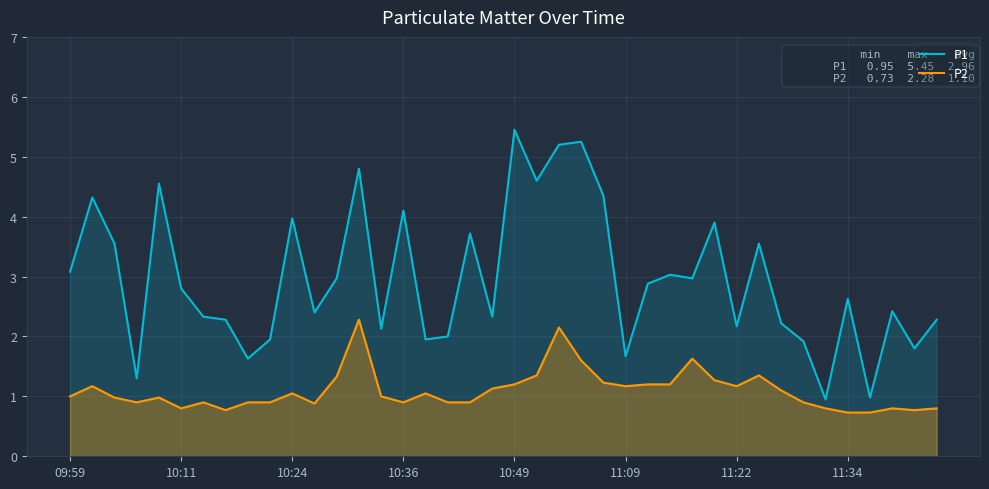

What is the spread (max minus min) of values at 17?

1.1